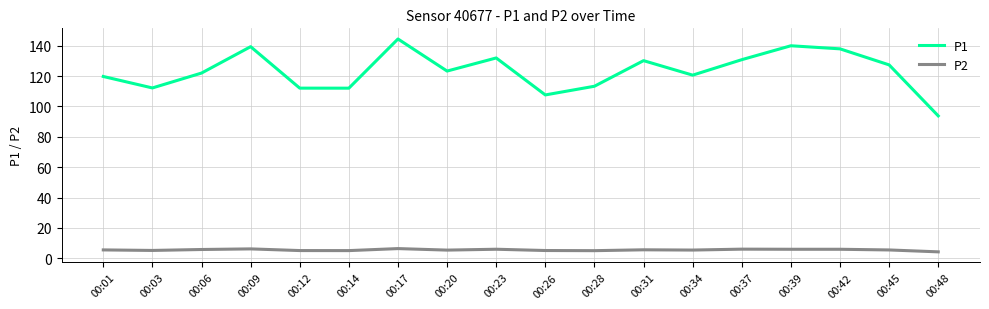

True or false: P2 has a value of 5.4 at 00:20.

True